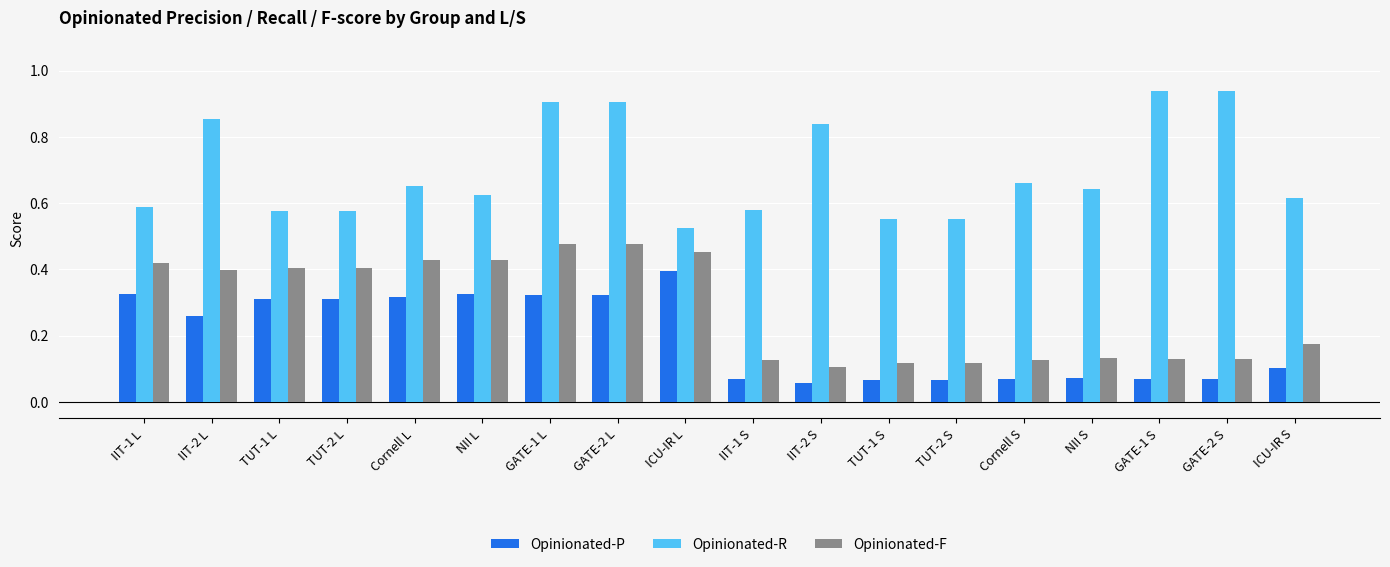

What is the total value across all series at GATE-2 L?

1.7